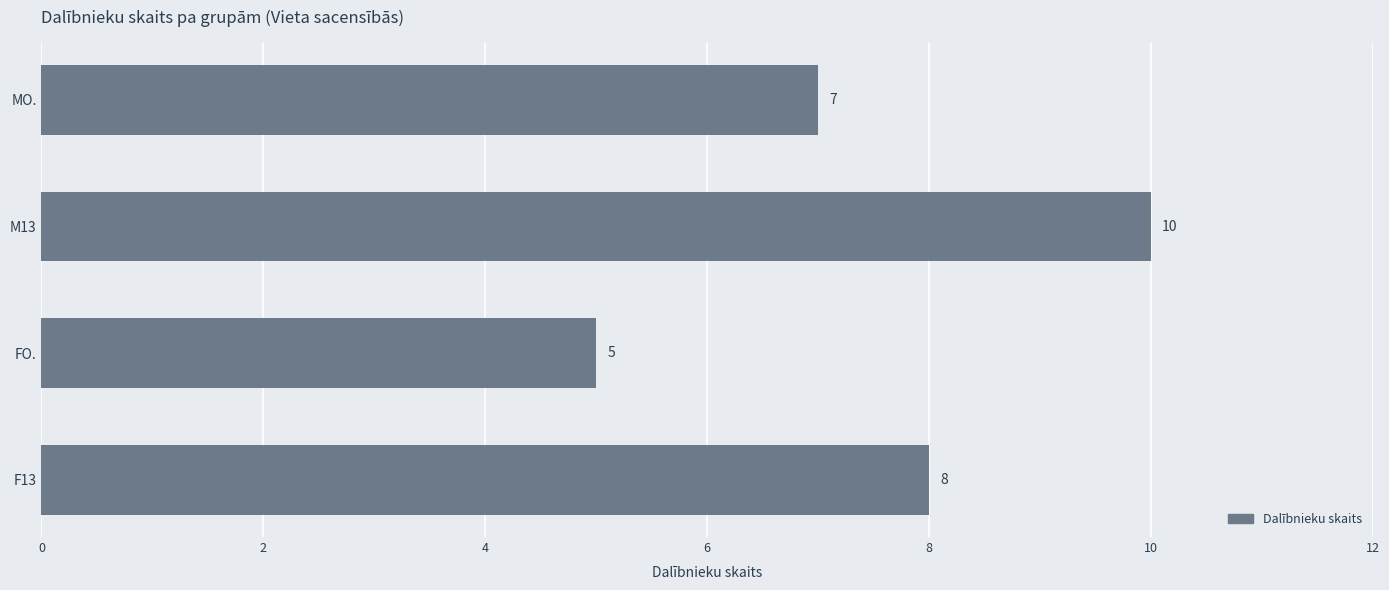

What is the change in value from M13 to MO.?

-3